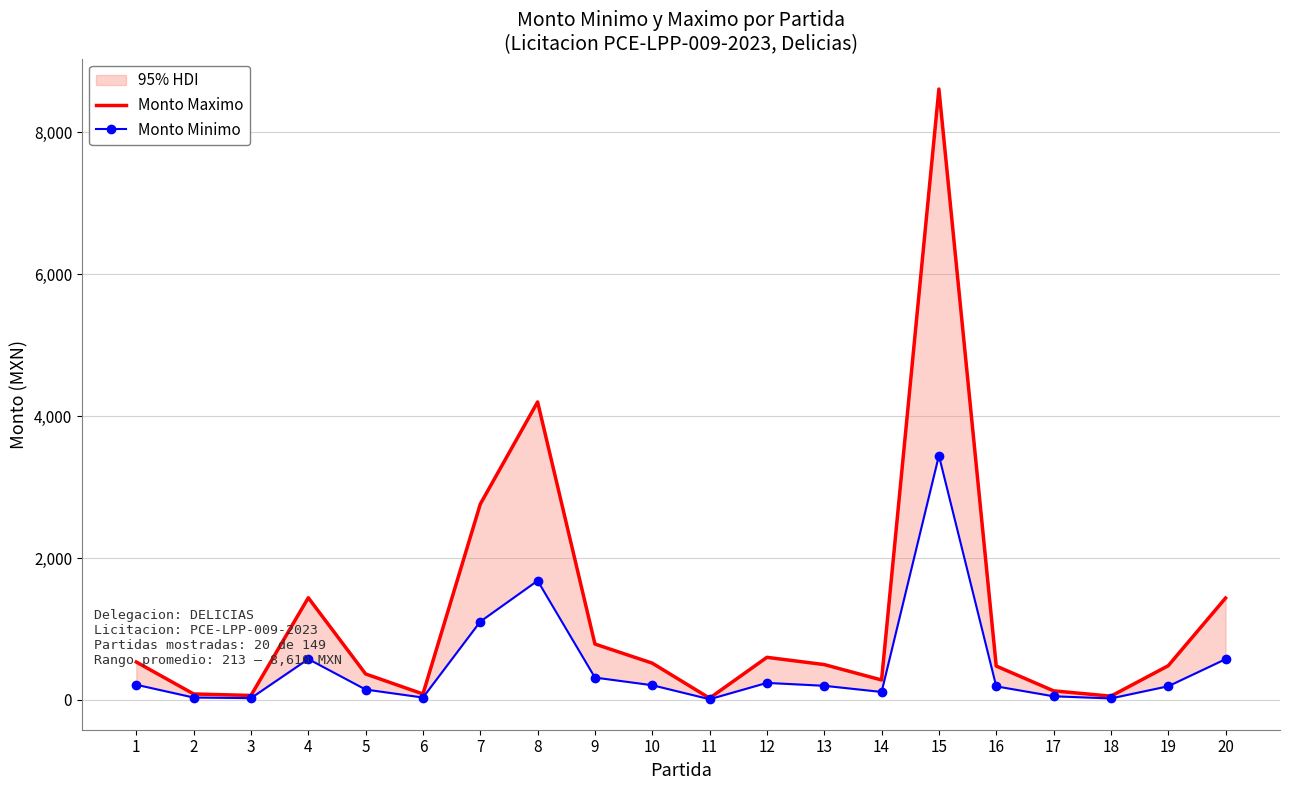

True or false: Monto Minimo and Monto Maximo cross at least once.

False